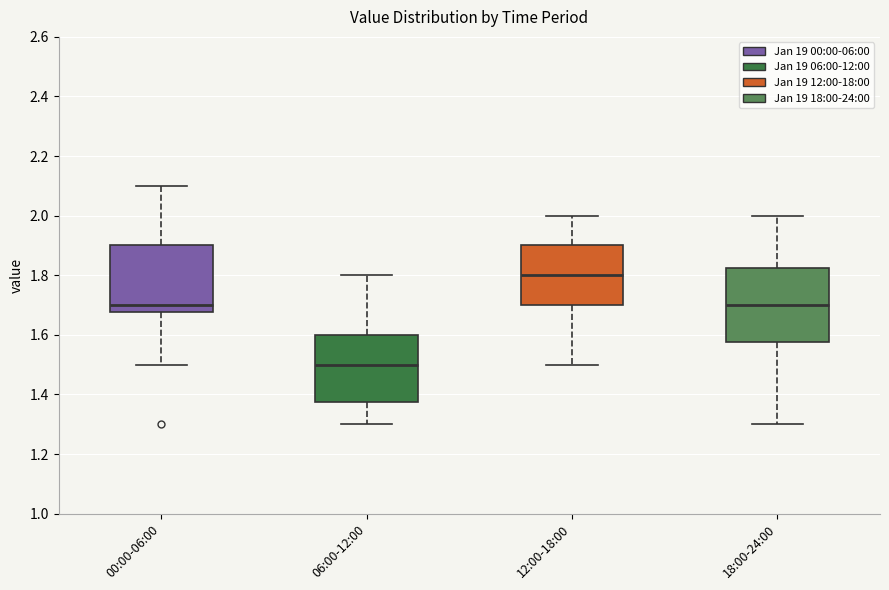

Reading left to right, read every box against the y-axis: the position of its median line, the range the box covers, and the ends of its whiskers. The values are not printed on the chart, so give them approximately, as read against the axis.

00:00-06:00: median 1.70, box 1.68 to 1.90, whiskers 1.50 to 2.10
06:00-12:00: median 1.50, box 1.38 to 1.60, whiskers 1.30 to 1.80
12:00-18:00: median 1.80, box 1.70 to 1.90, whiskers 1.50 to 2.00
18:00-24:00: median 1.70, box 1.58 to 1.82, whiskers 1.30 to 2.00